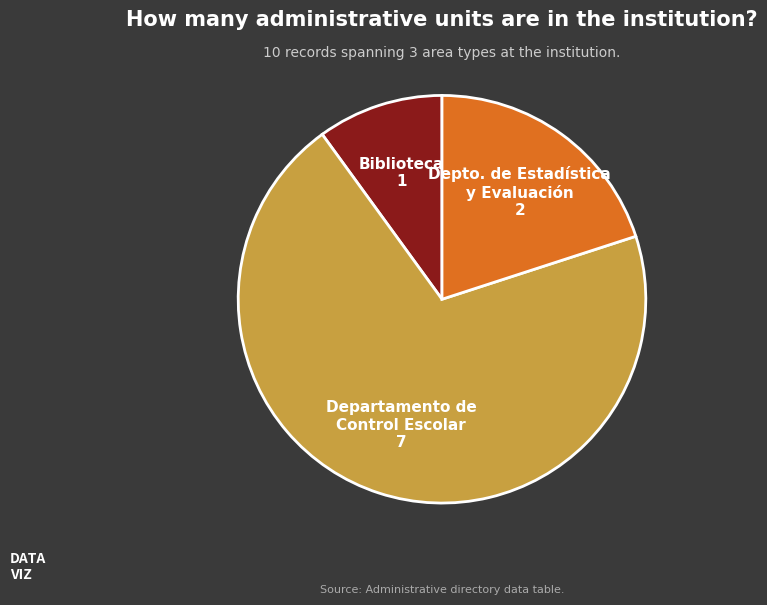

Is there any slice that represents more than half of the pie?

Yes